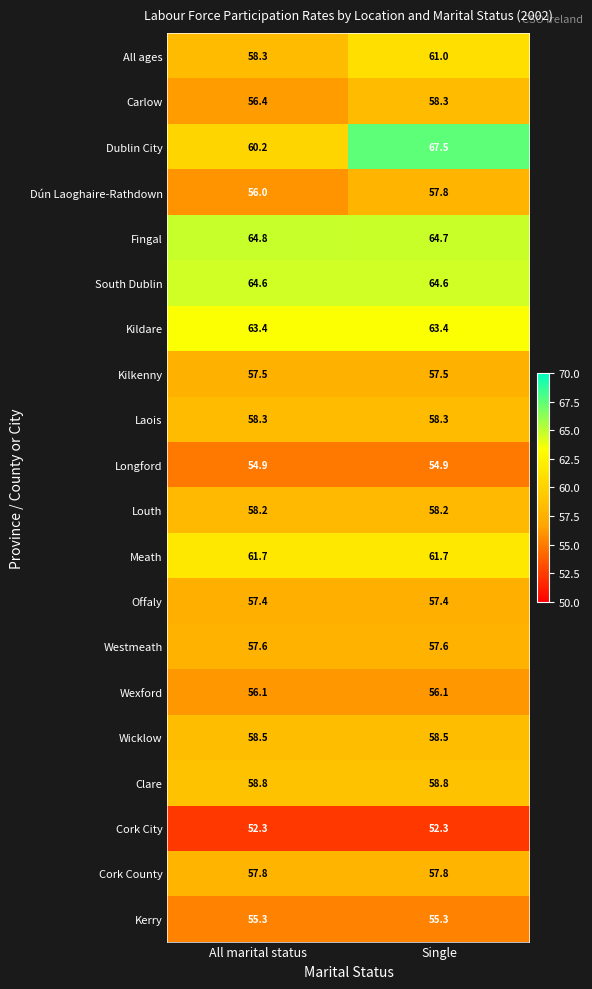

What is the sum of the Westmeath values at Single and All marital status?

115.2